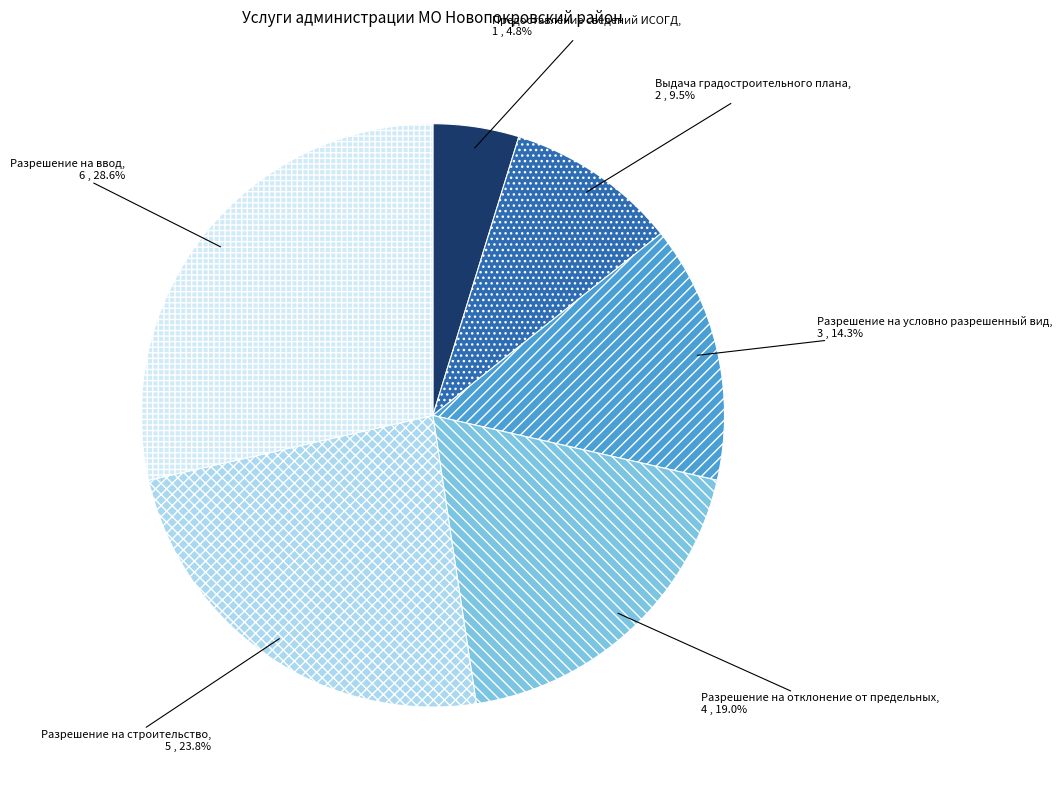

Is Разрешение на отклонение от предельных the majority of the pie?

No